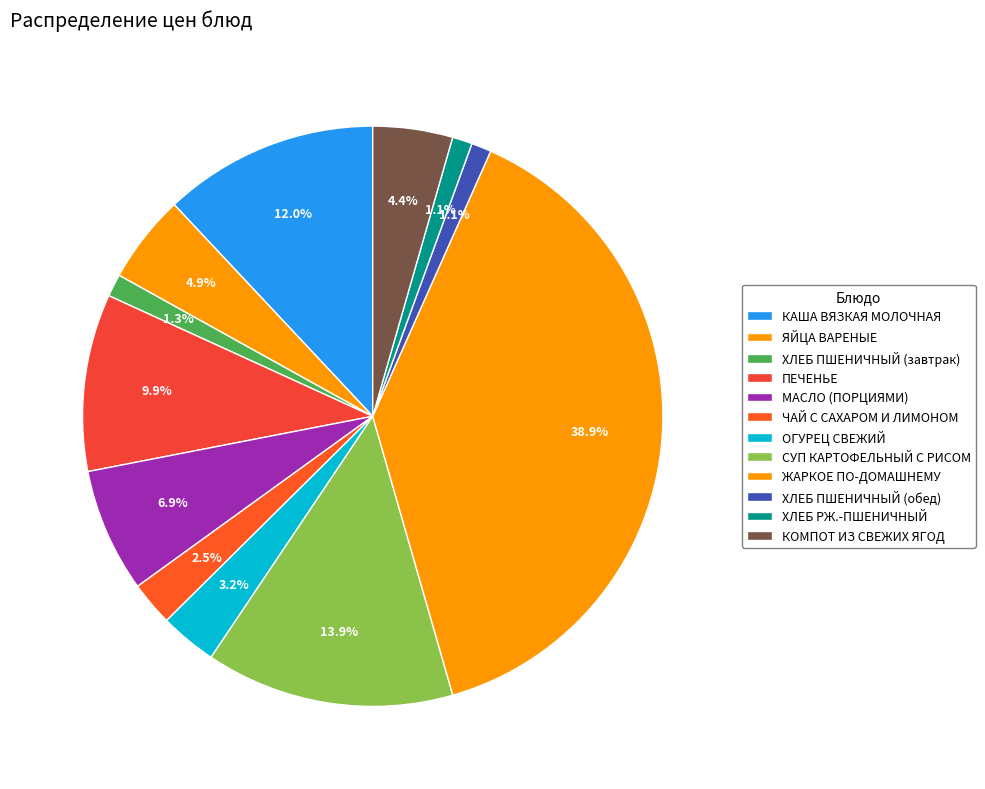

To the nearest percent, what is the difference between the largest and smallest slice percentages?

38%